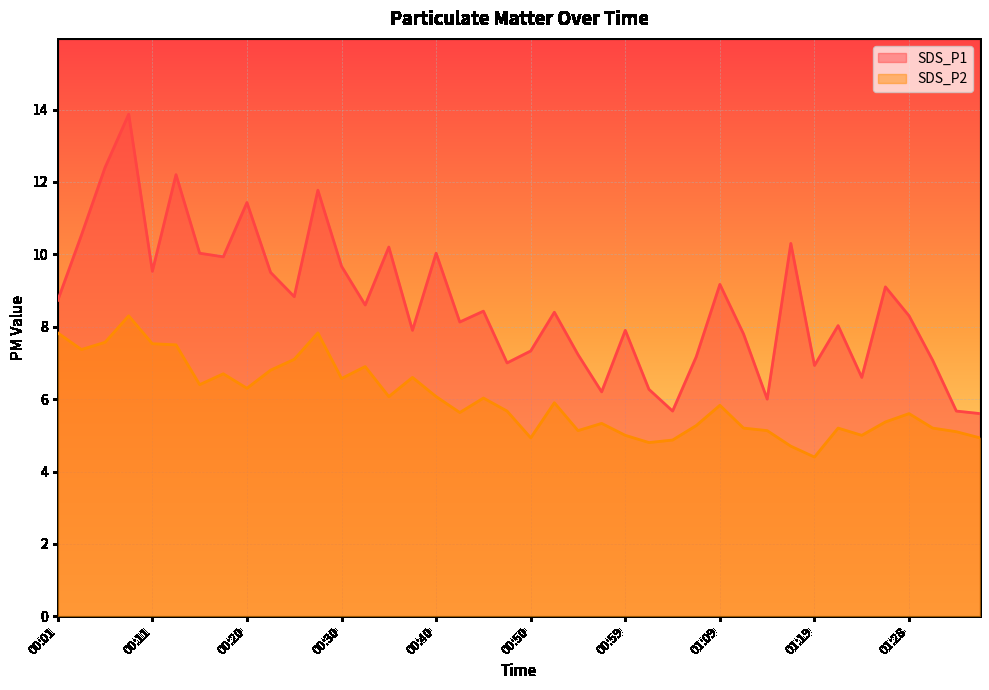

At which category does SDS_P2 reach its first local valley?

00:03